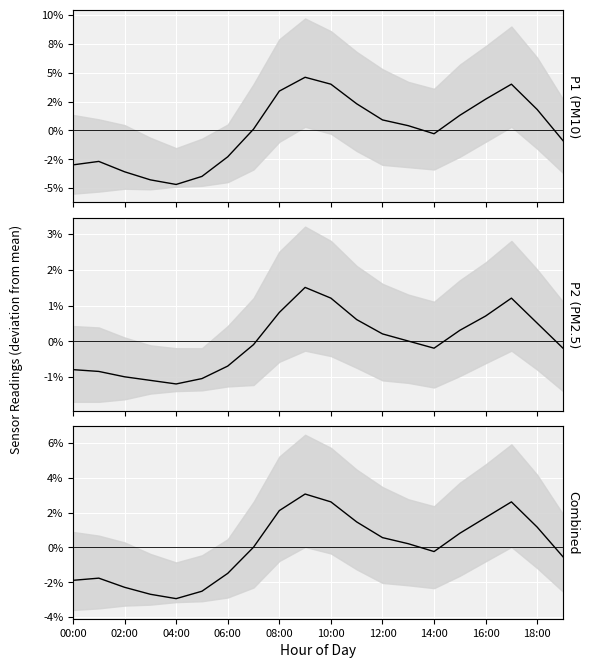

Is the value of Combined at 11 greater than the value of P2 (PM2.5) at 19?

Yes